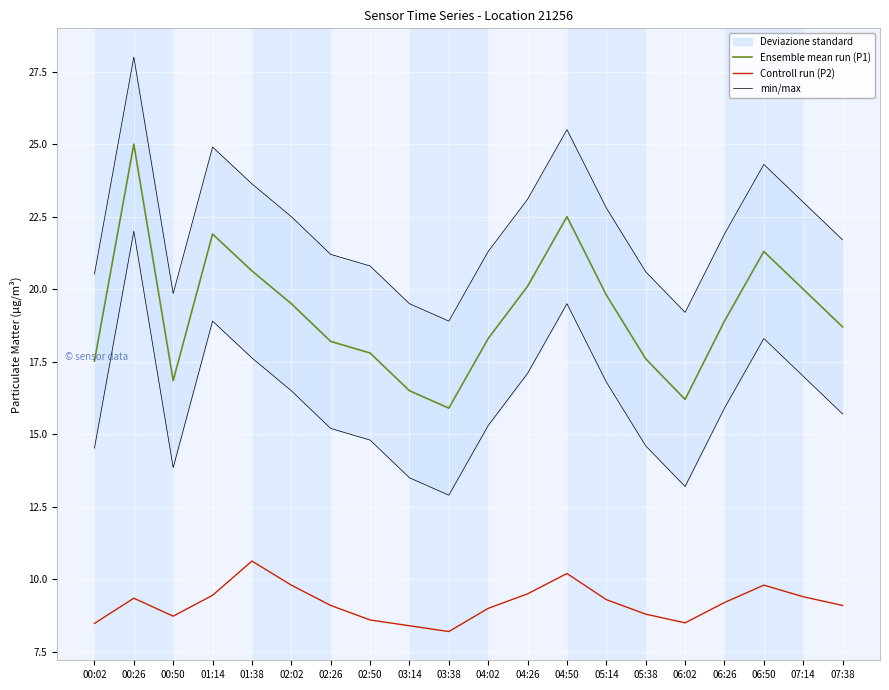

True or false: Controll run (P2) and min/max cross at least once.

False